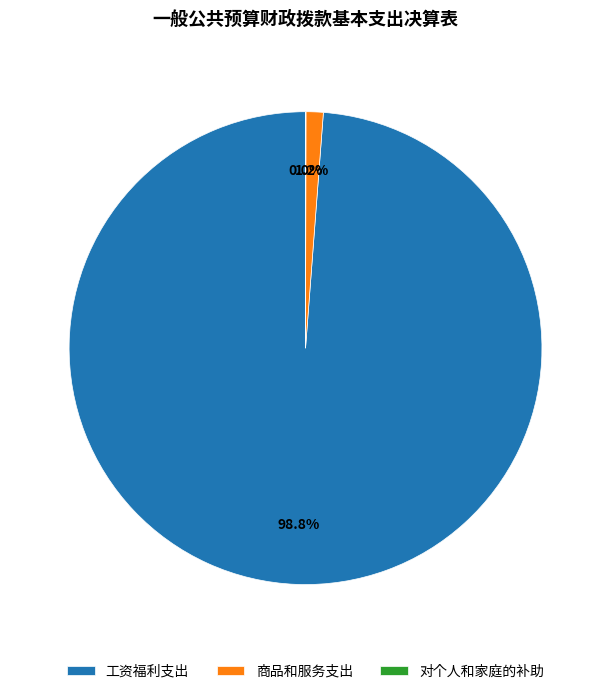

What is the largest slice in the pie chart?

工资福利支出